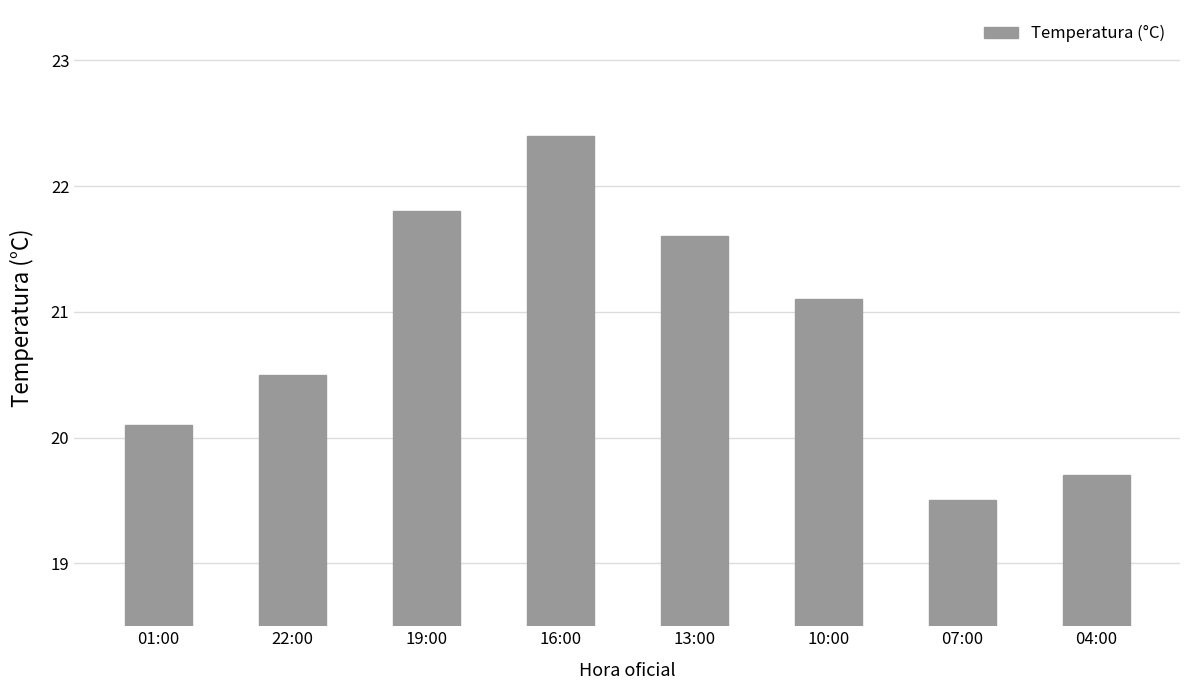

What is the value of the 2nd bar from the left?

20.5